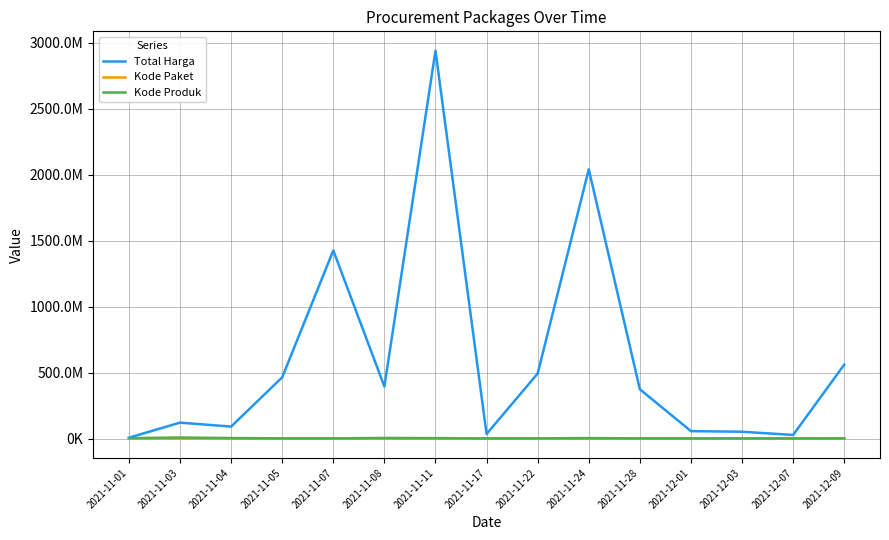

Which series has the largest total across all categories?

Total Harga